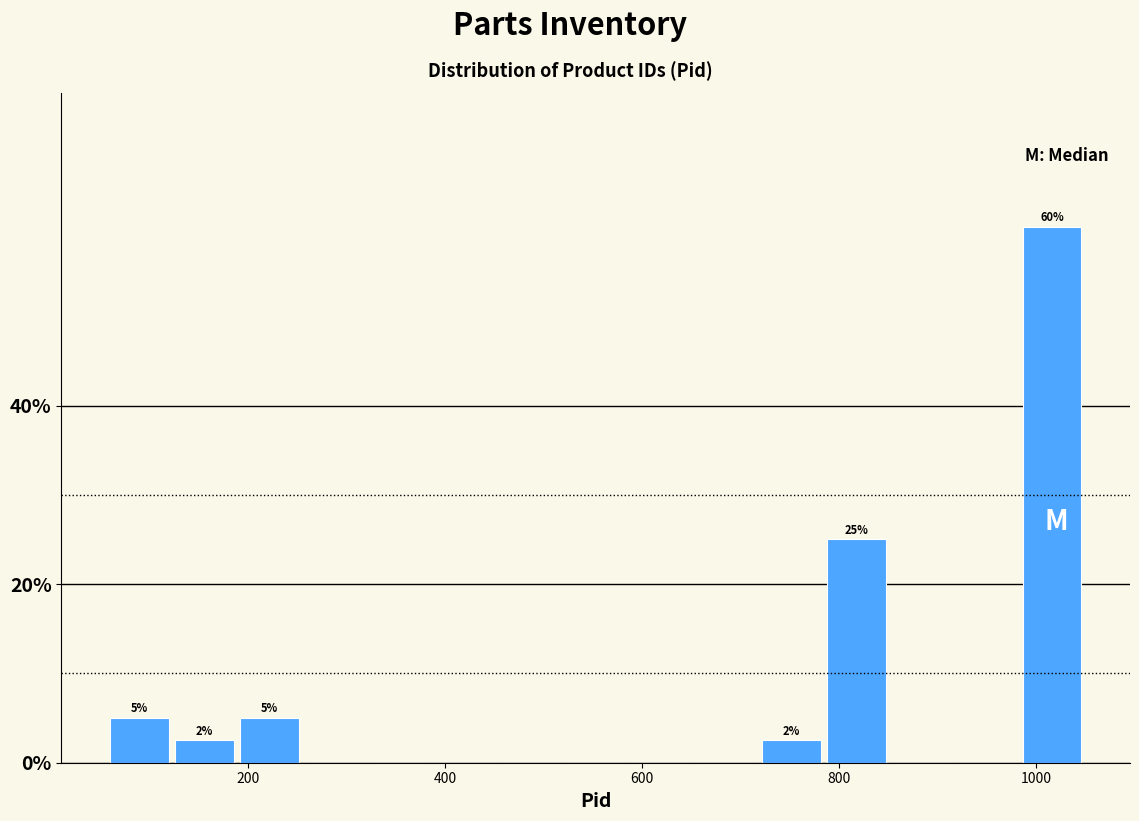

Read against the x-axis, roughly where is the centre of the tallest bar?

1020